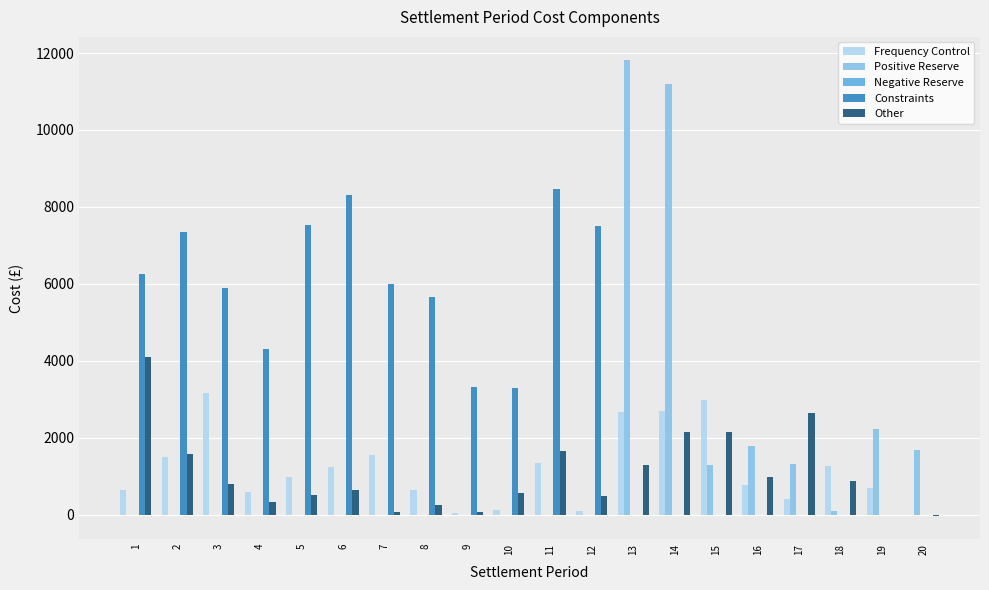

How many data points does each series have?

20